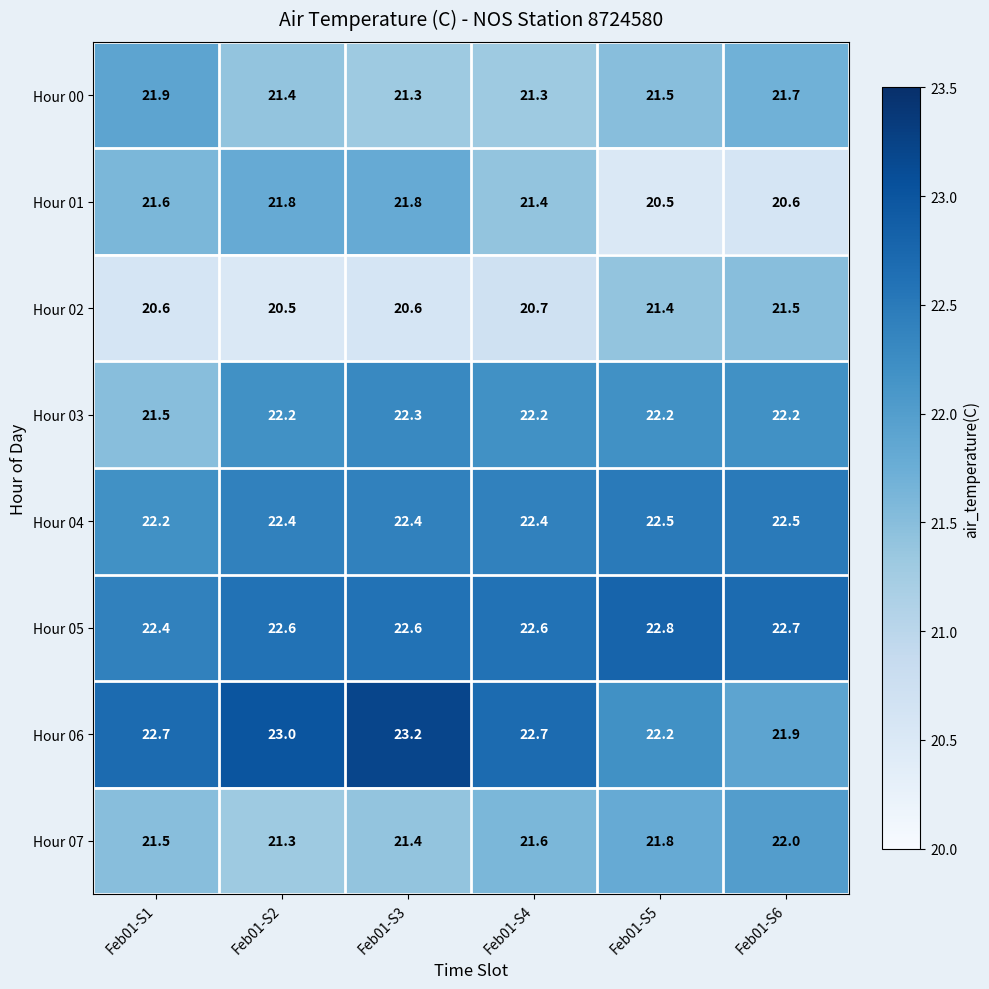

At how many categories does at least one series exceed 21?

6